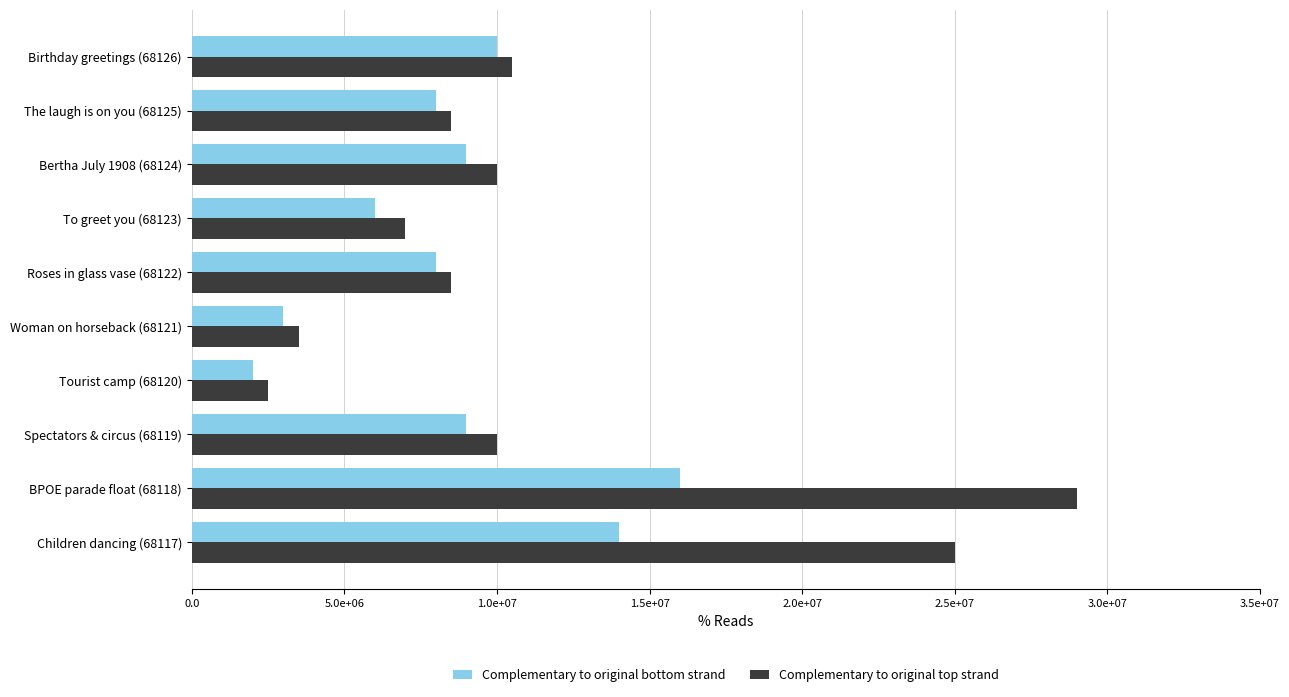

Which category has the lowest value across all series?

Tourist camp (68120)